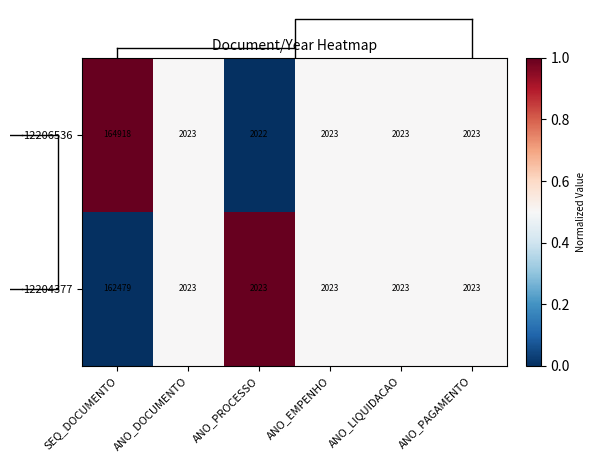

What is the minimum value for 12204377?

2023